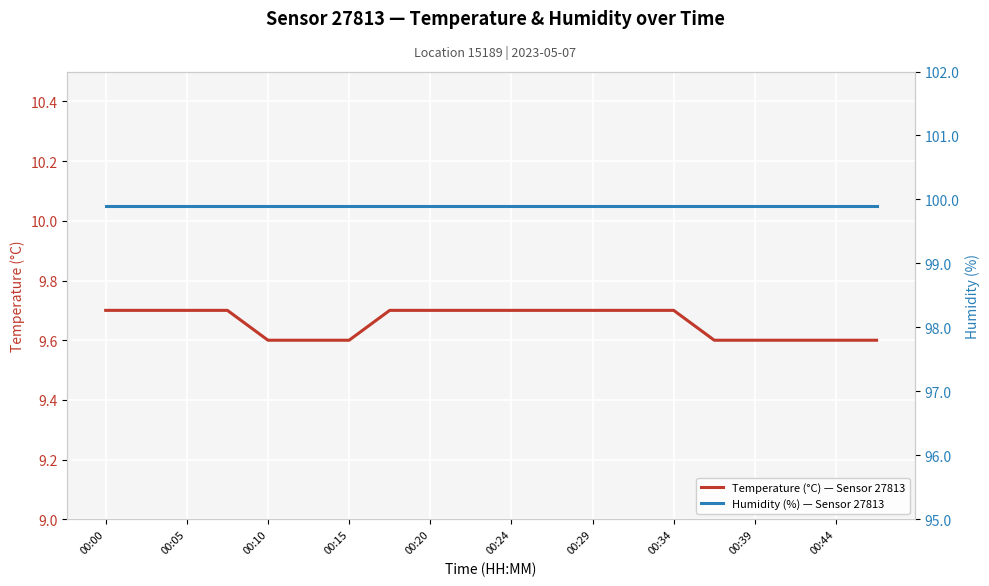

At which category does the chart reach its peak across all series?

00:00